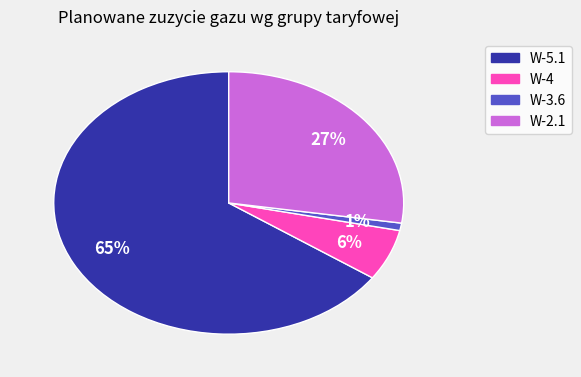

To the nearest percent, what portion does W-3.6 represent?

1%